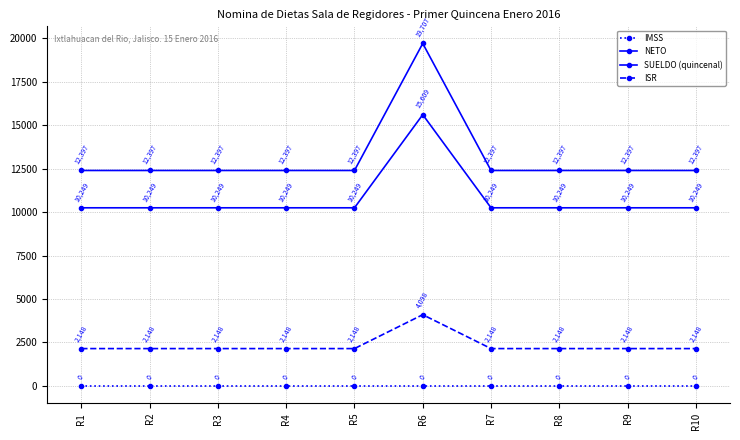

How many distinct data groups are displayed?

4